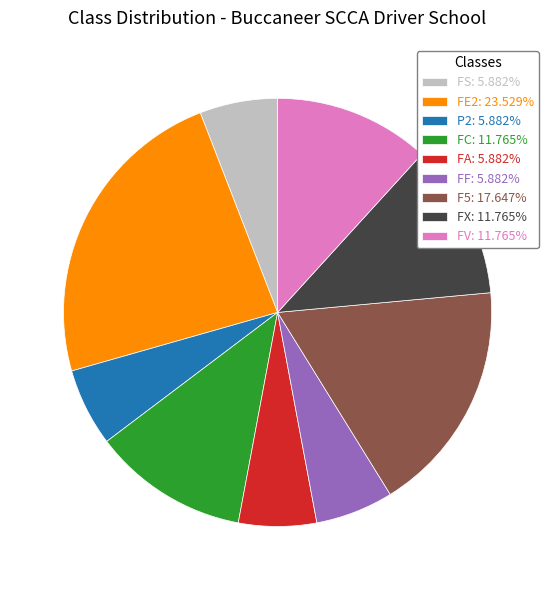

Is it true that FV is 26% of the pie?

False